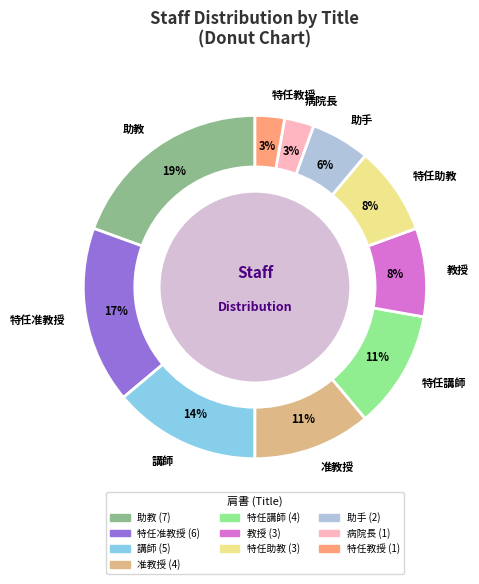

The 特任准教授 slice represents 32% of the pie. True or false?

False